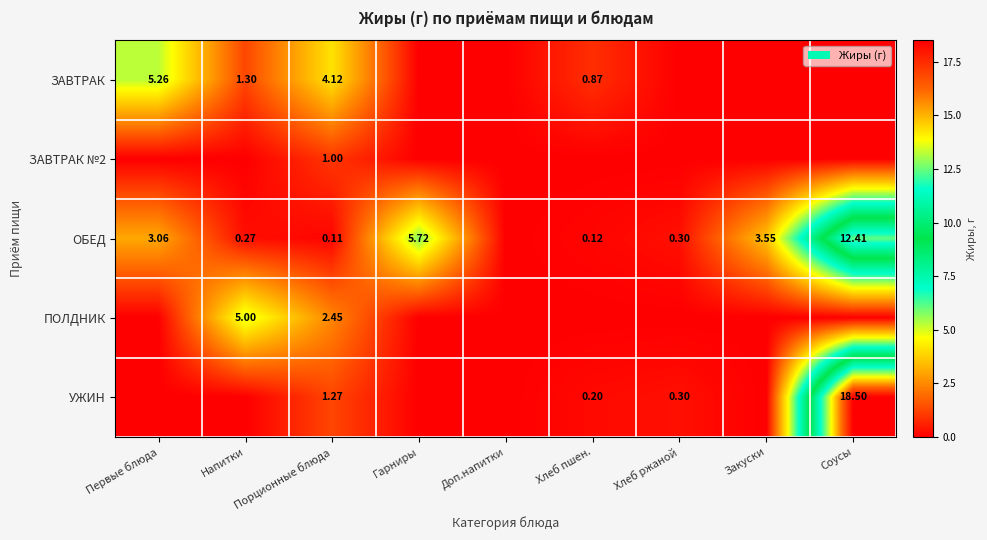

Which category has the highest value in the ПОЛДНИК series?

Напитки